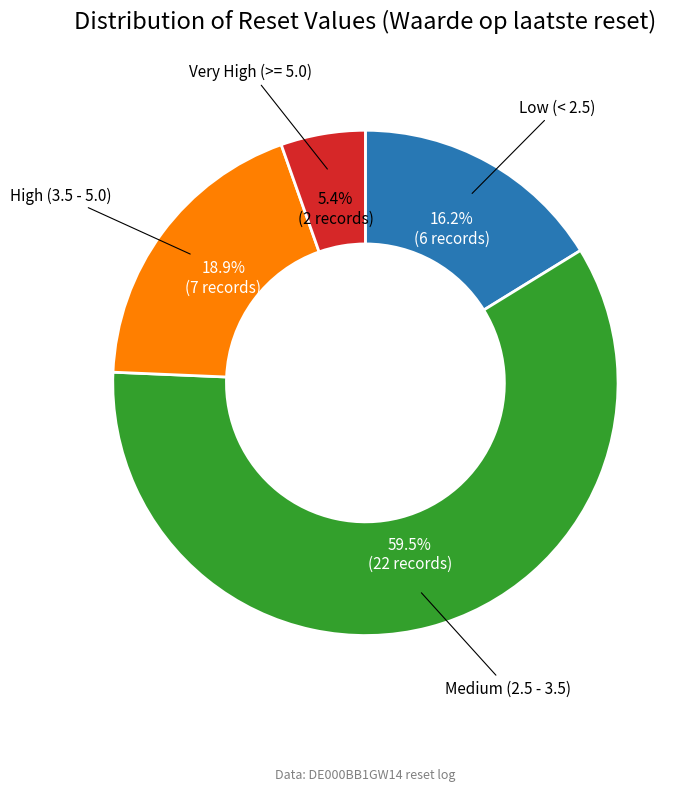

How many slices are in this pie chart?

4